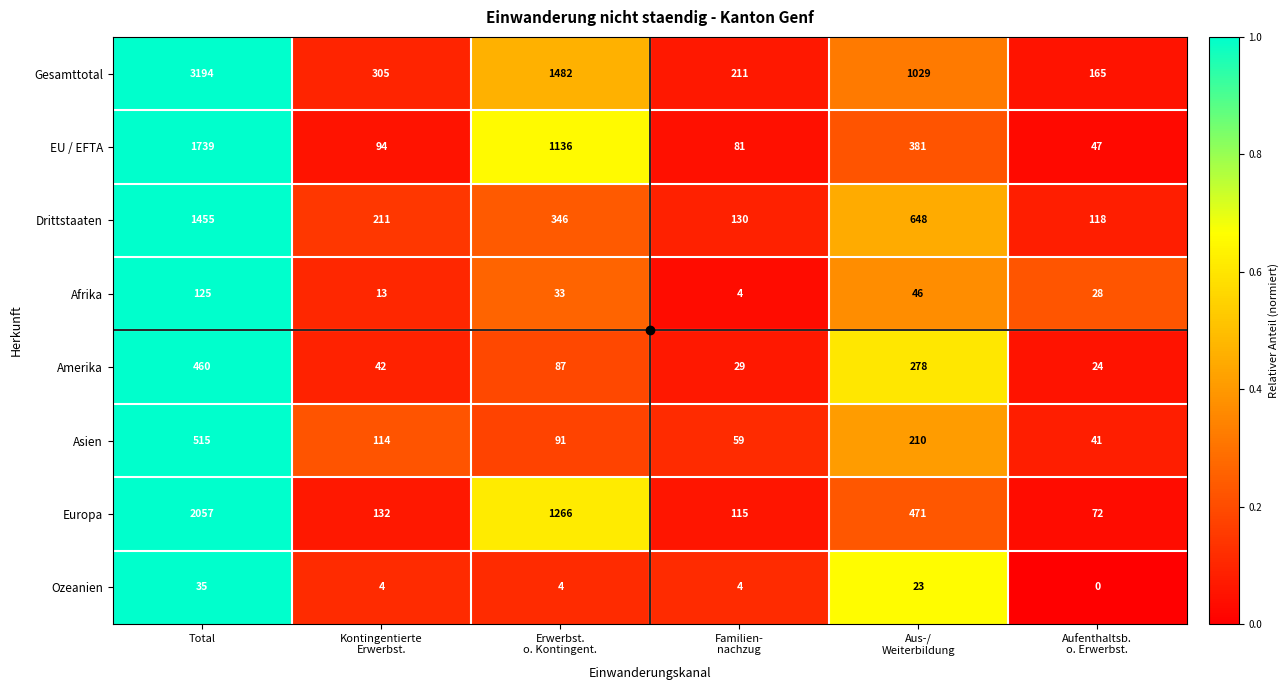

Which series has the largest total across all categories?

Gesamttotal